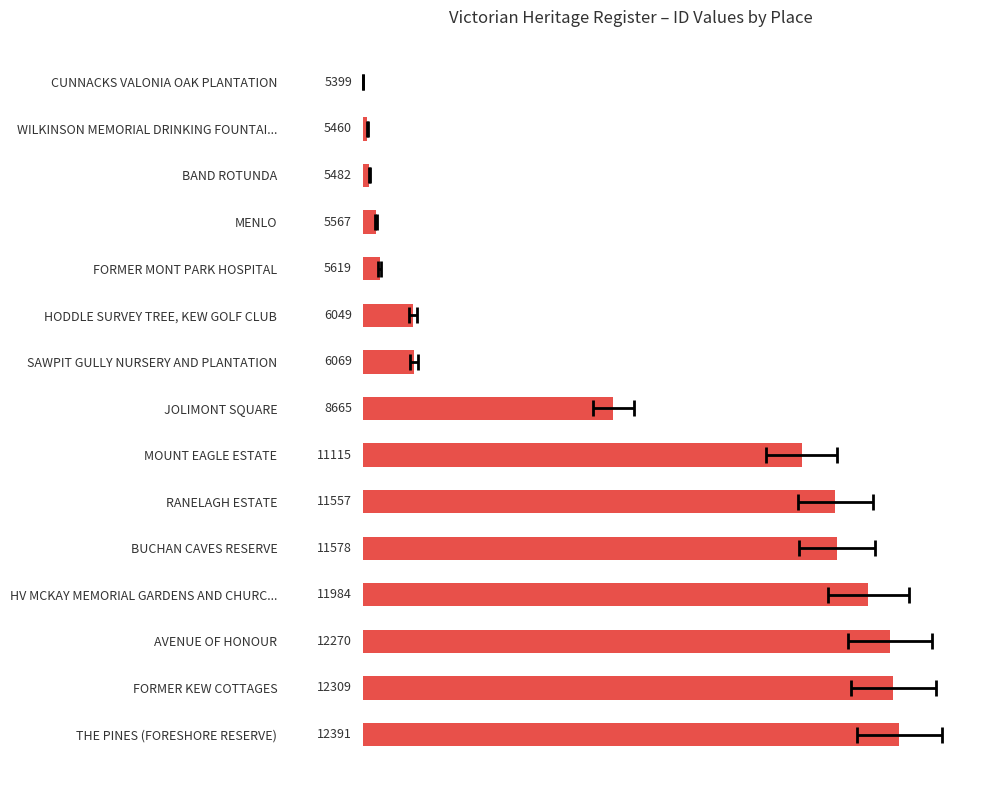

What is the difference between the values at THE PINES (FORESHORE RESERVE) and JOLIMONT SQUARE?

53.3